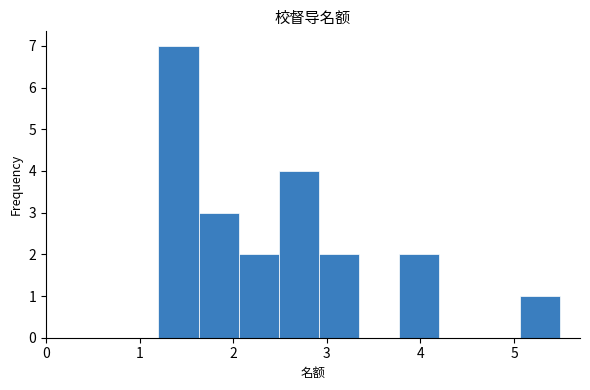

Which range on the x-axis has the tallest bar?

1.2 to 1.6